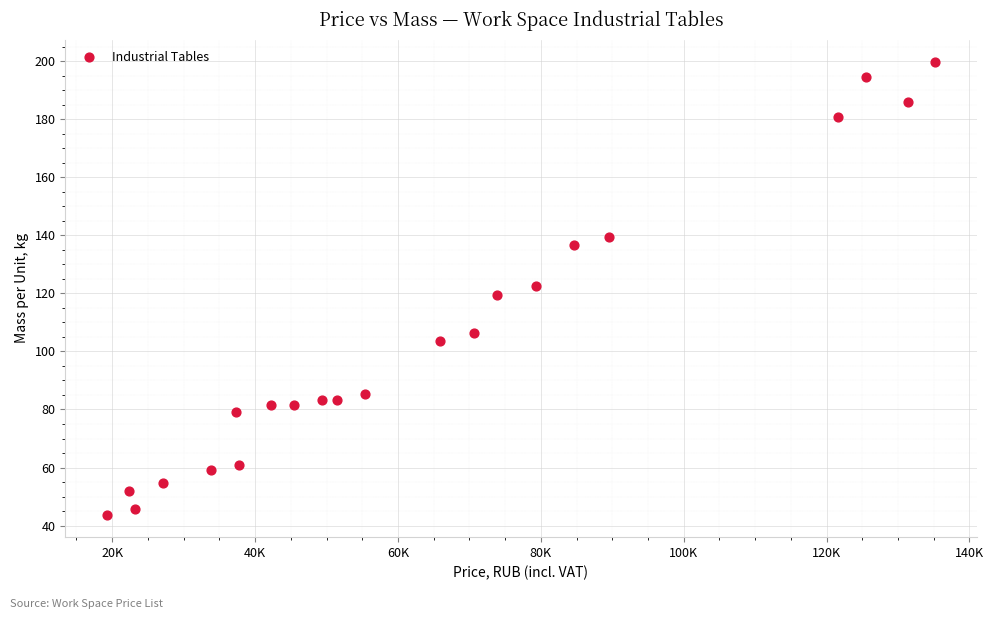

What is the range of Y values (max minus min)?

155.9